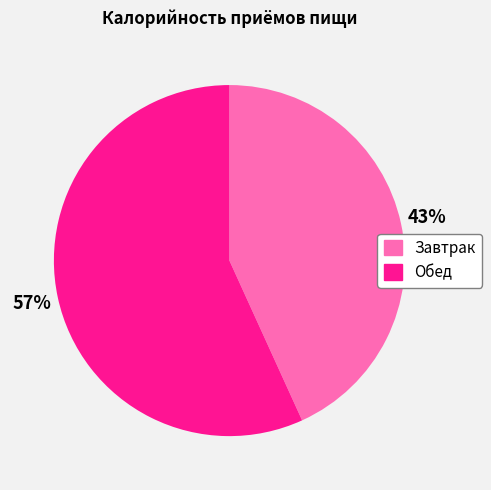

The Завтрак slice represents 36% of the pie. True or false?

False